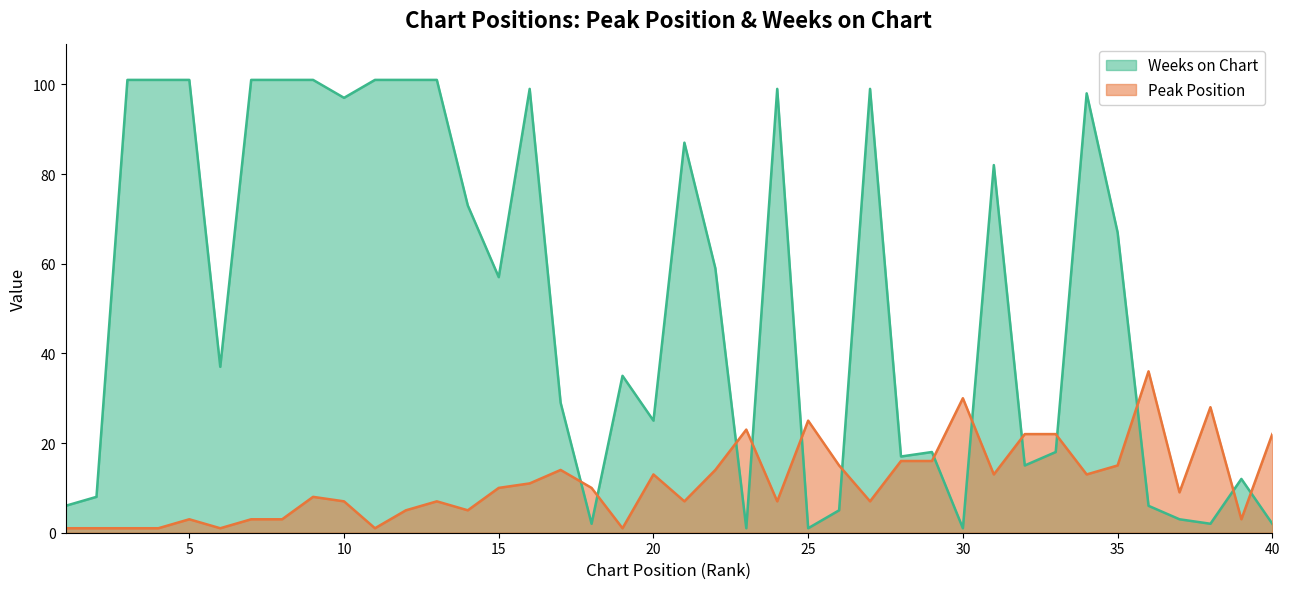

What is the average value of the Weeks on Chart series?

52